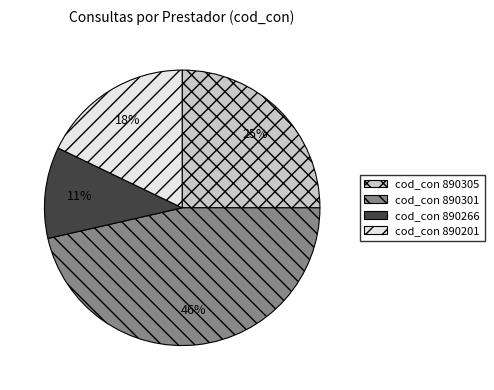

Do cod_con 890201 and cod_con 890266 together represent more than half of the pie?

No